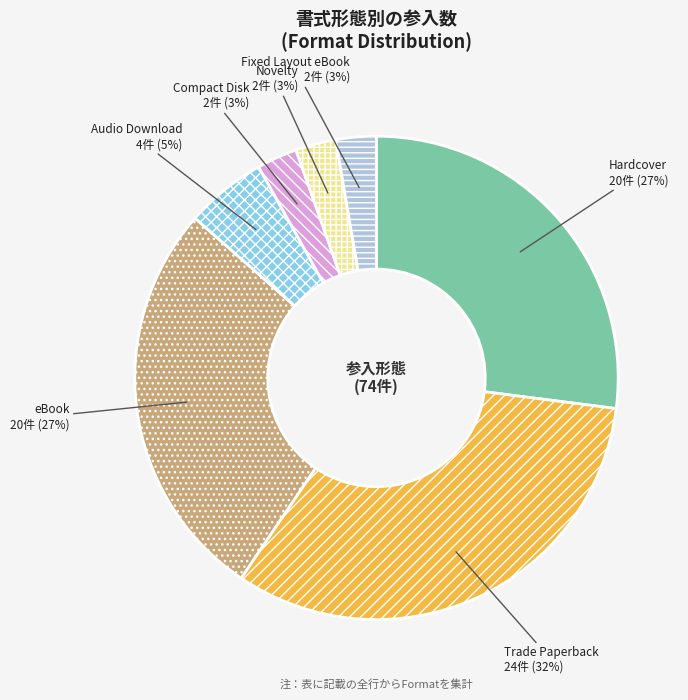

How many segments does this pie chart have?

7